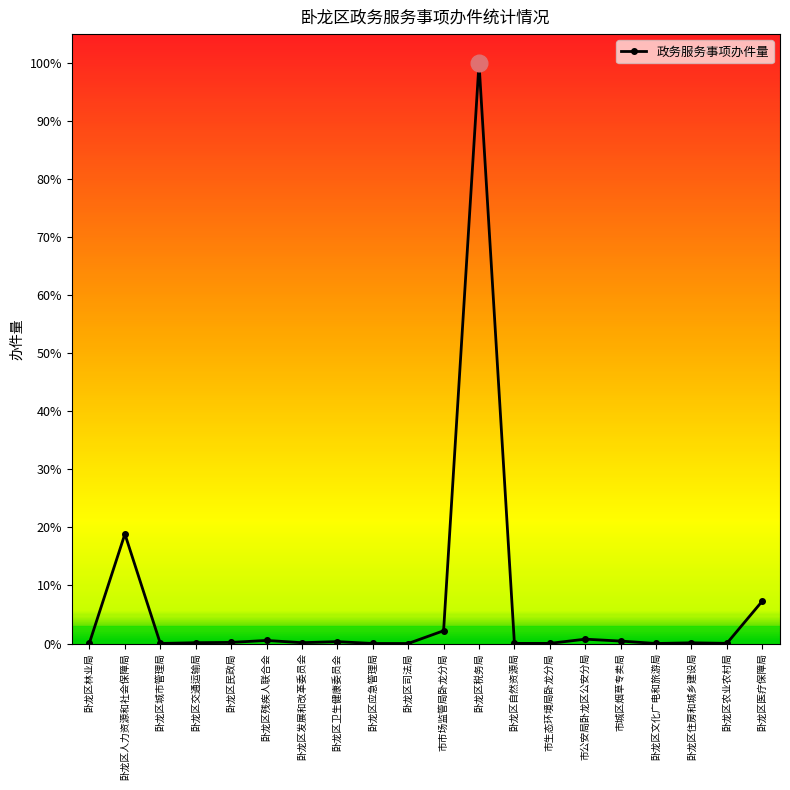

Does the chart have visible grid lines?

No